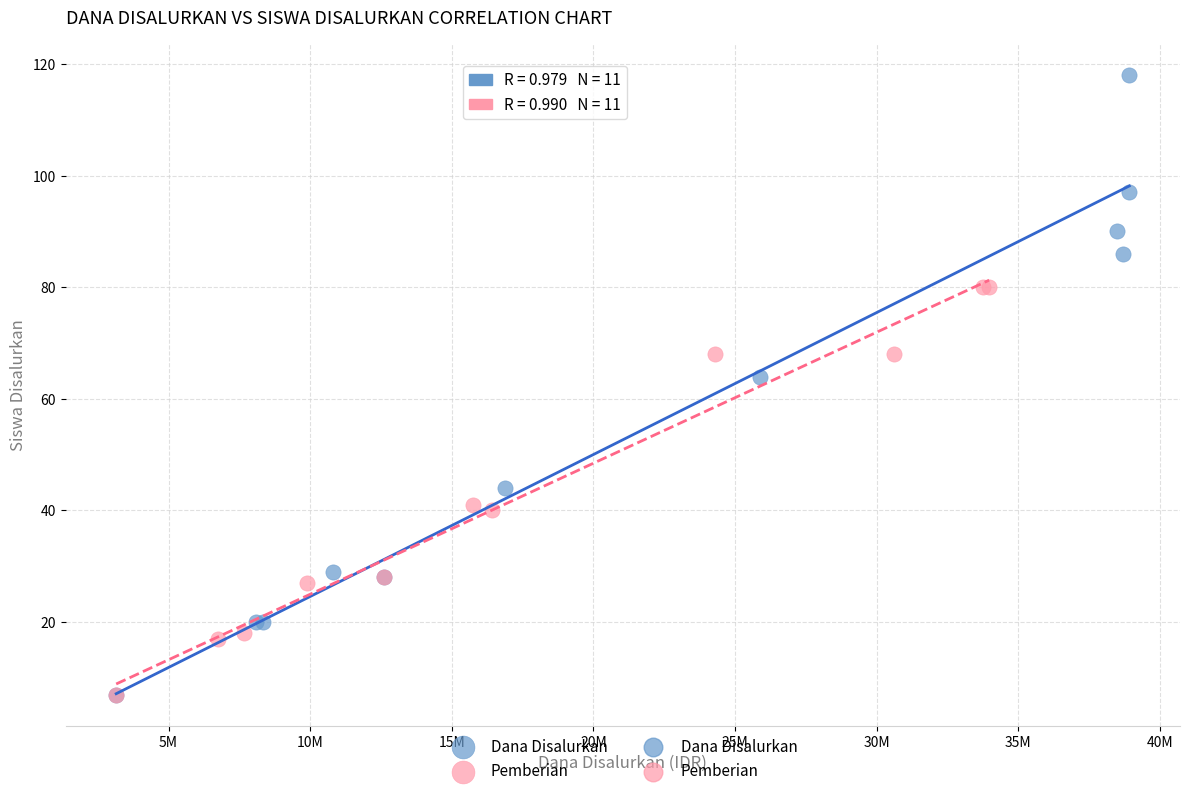

Which series contains the highest Y value?

Dana Disalurkan